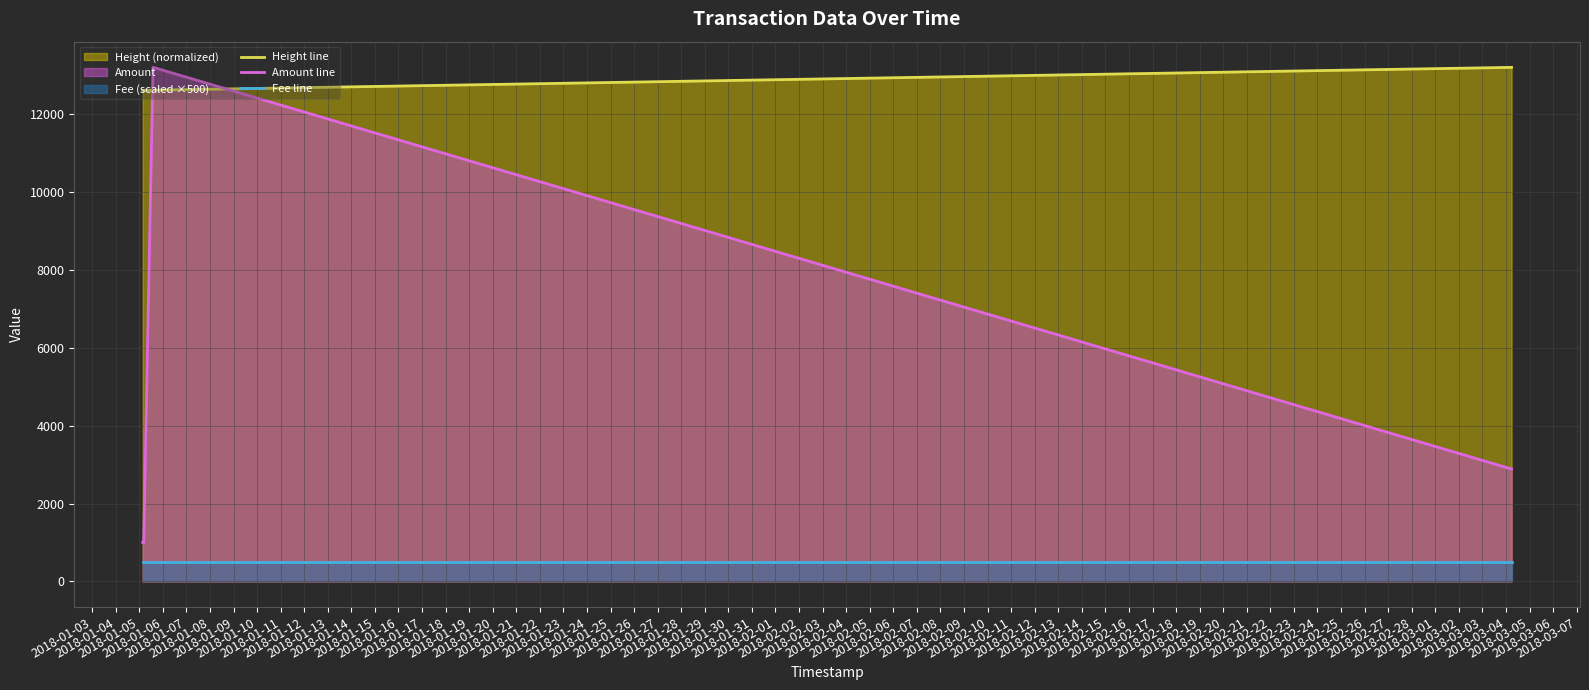

True or false: Height line and Amount line intersect in this chart.

True